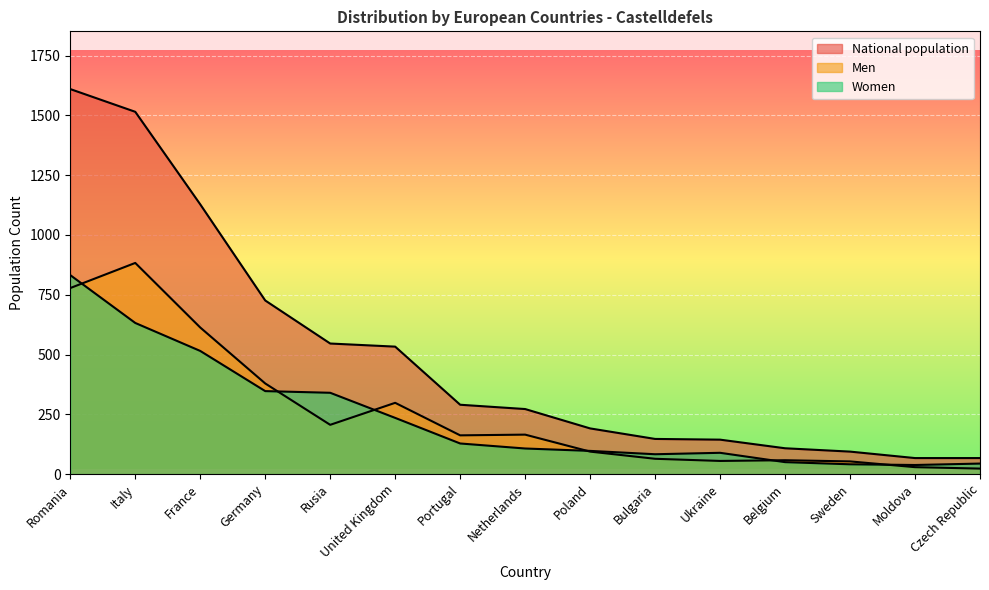

What is the label of the 4th point from the left?

Germany